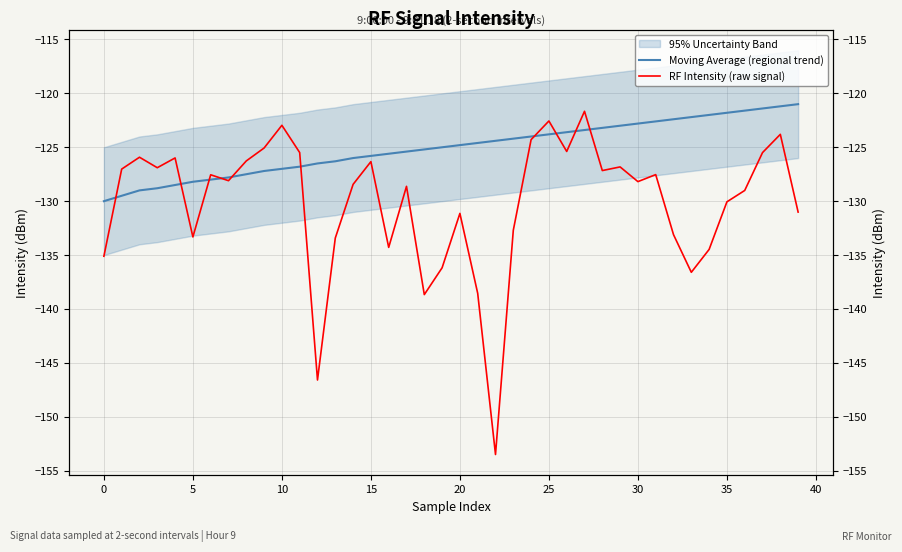

Is it true that Moving Average (regional trend) equals -58.9 at 10?

False